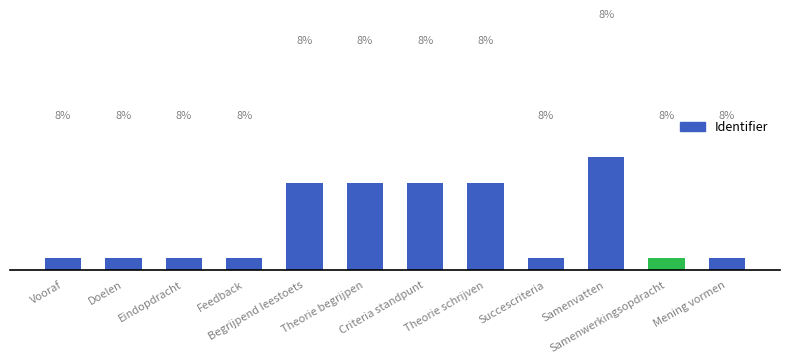

Does the chart contain any negative values?

No